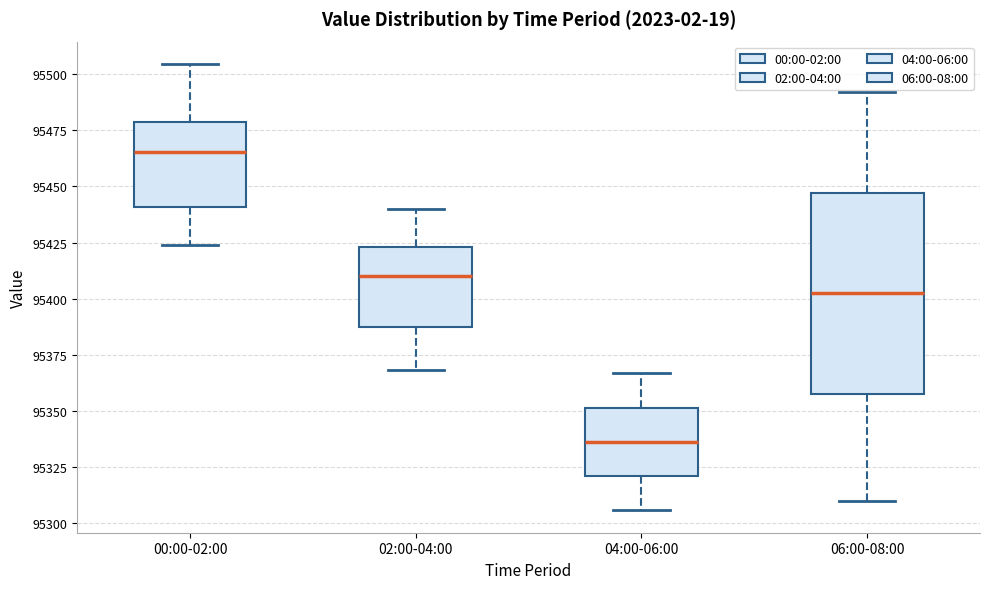

Where does the lower whisker of the box for 04:00-06:00 end on the y-axis? The values are not printed on the chart, so give them approximately, as read against the axis.

95305